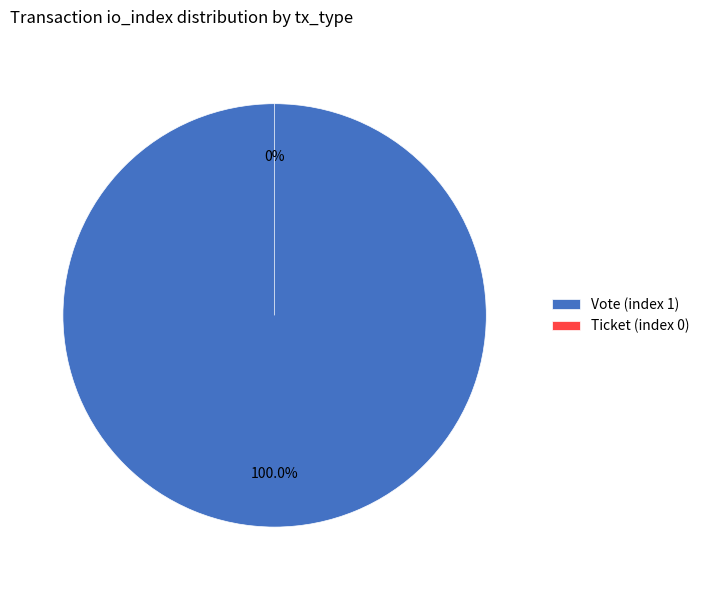

Rank the categories by value from highest to lowest.

Vote (index 1), Ticket (index 0)